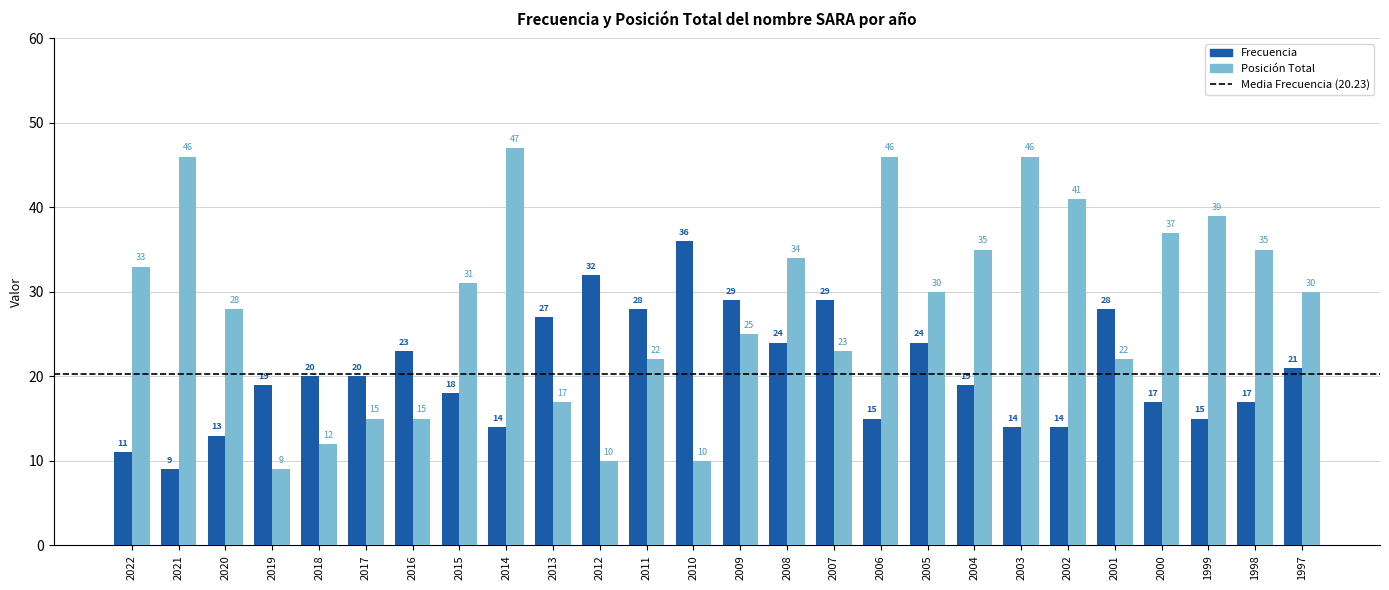

What is the sum of all Frecuencia values?

536